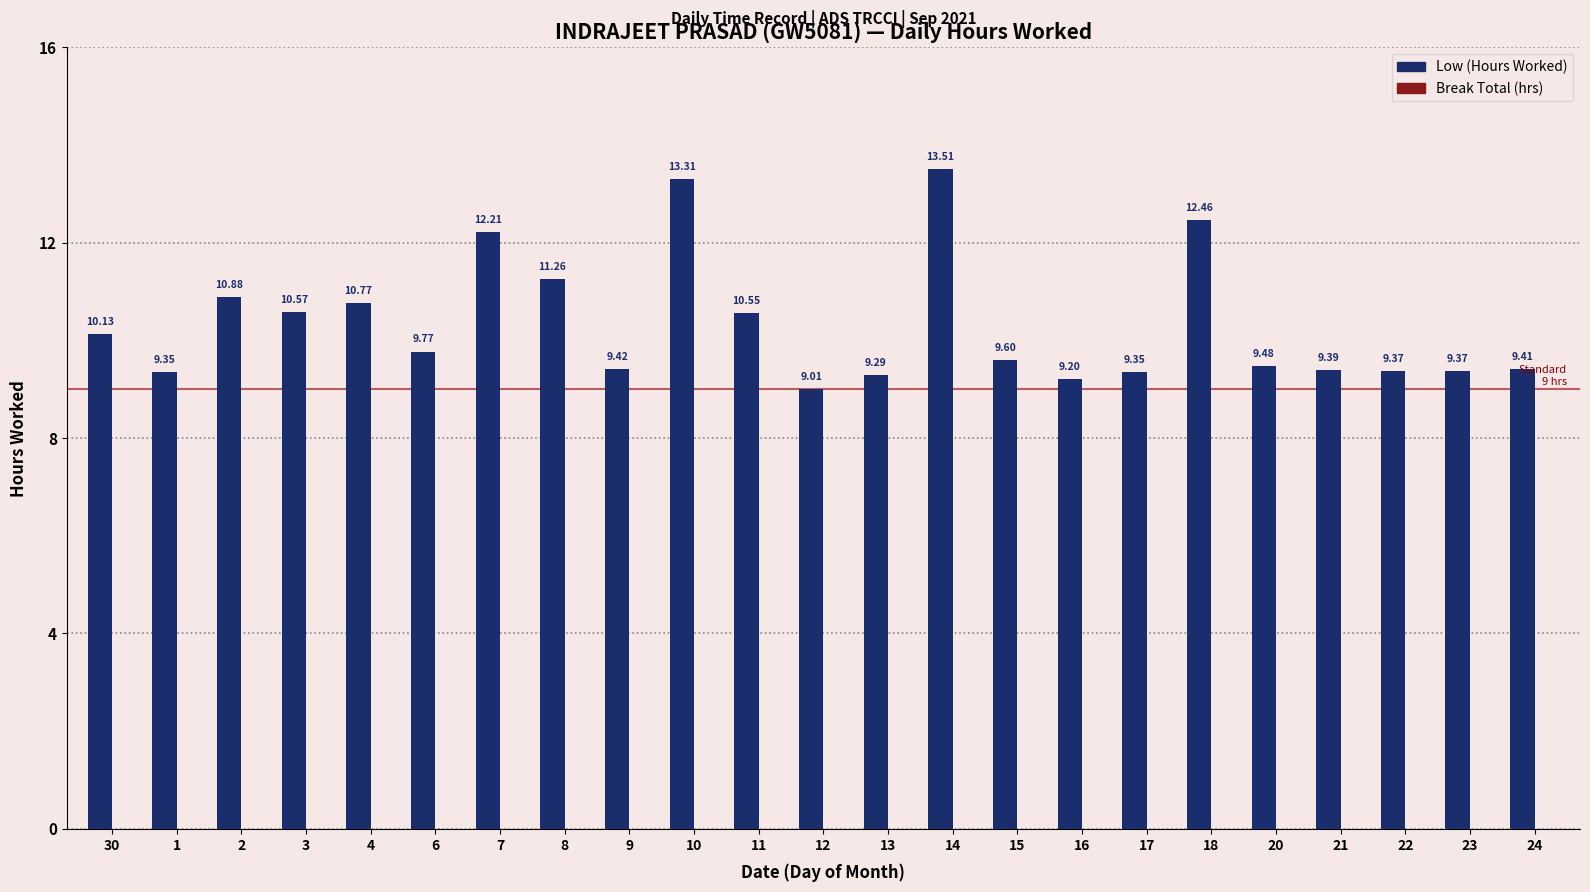

What is the difference between the maximum and minimum values?

4.5